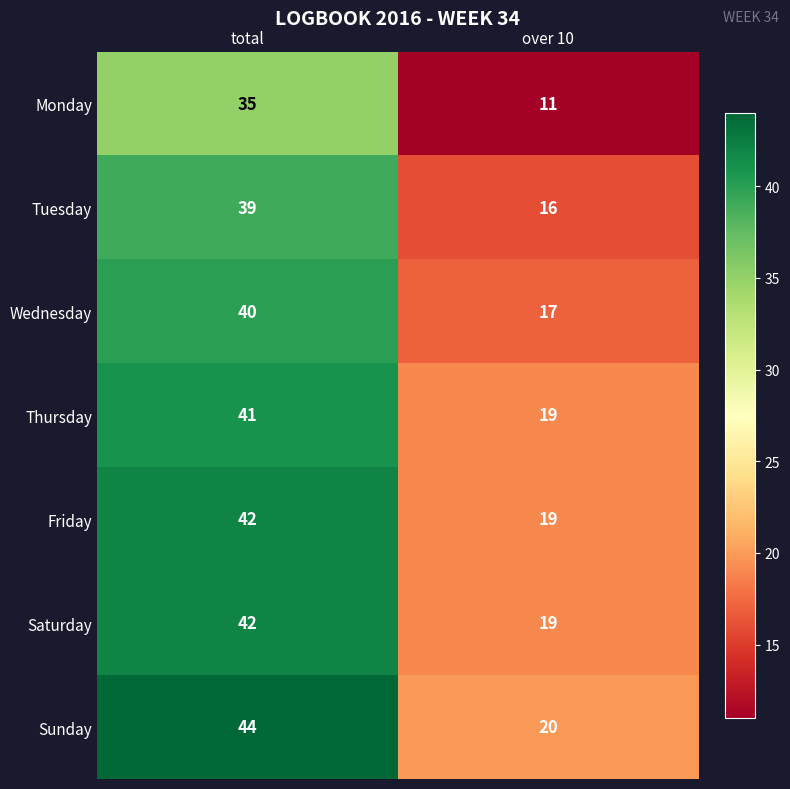

How many data points does each series have?

2